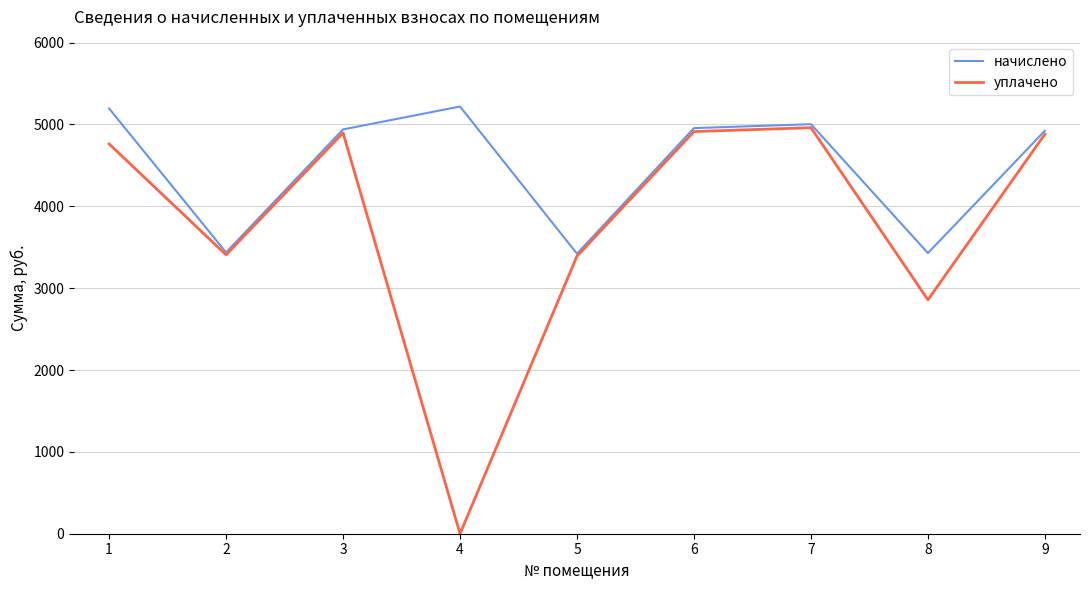

What is the greatest value displayed?

5218.8